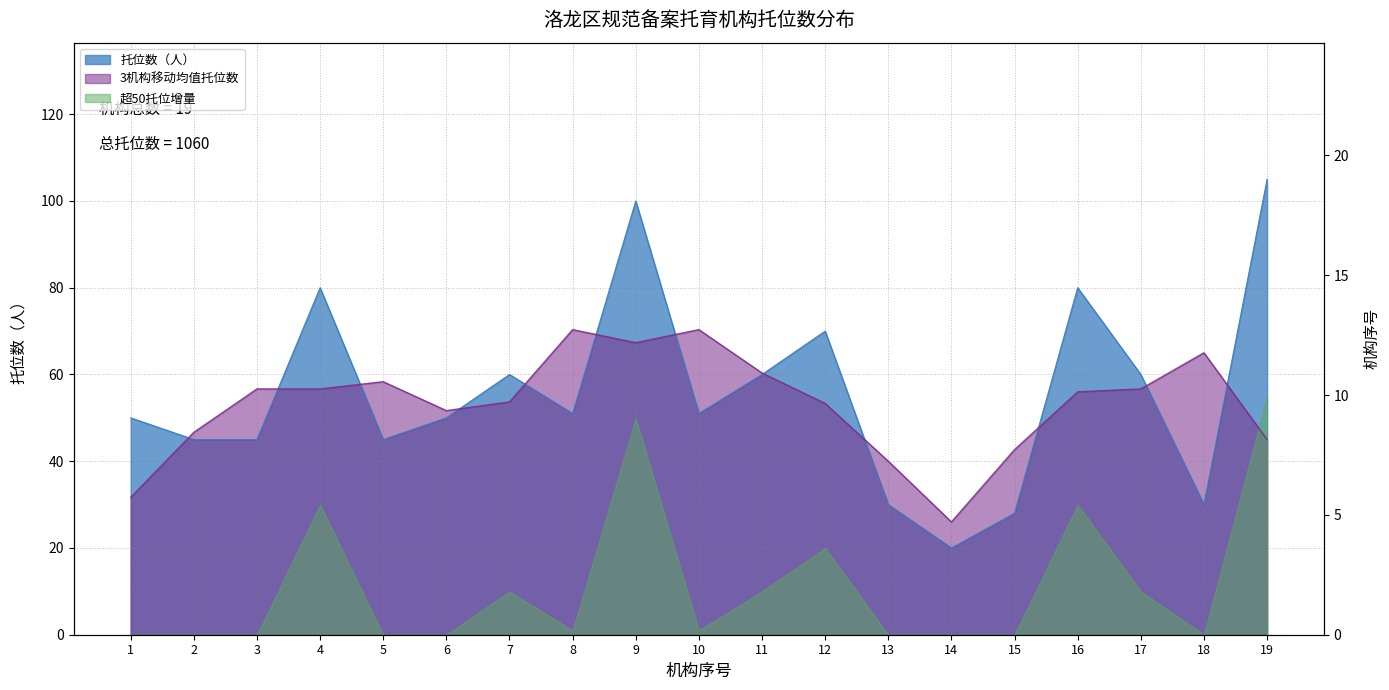

Which label corresponds to the largest value in the chart?

19